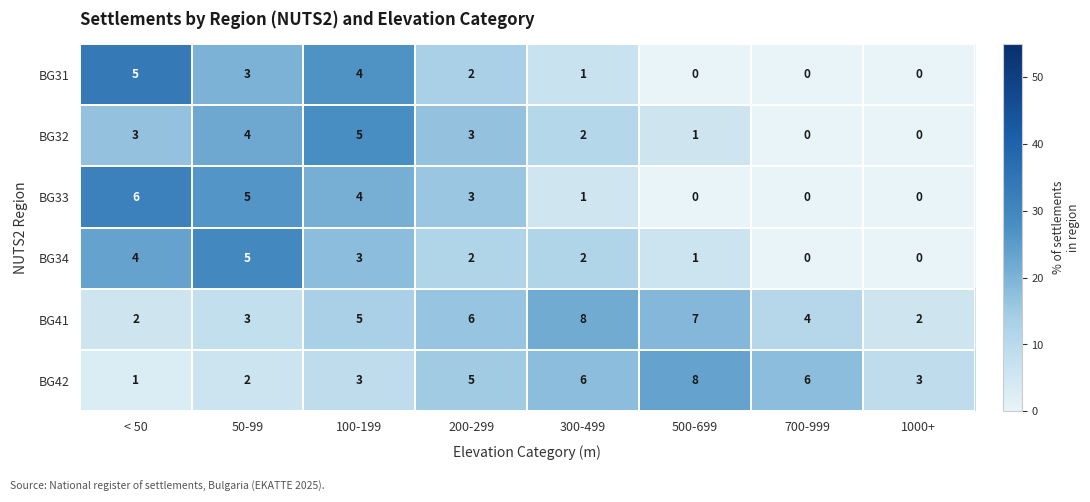

At < 50, list the series in order from largest to smallest.

BG33, BG31, BG34, BG32, BG41, BG42